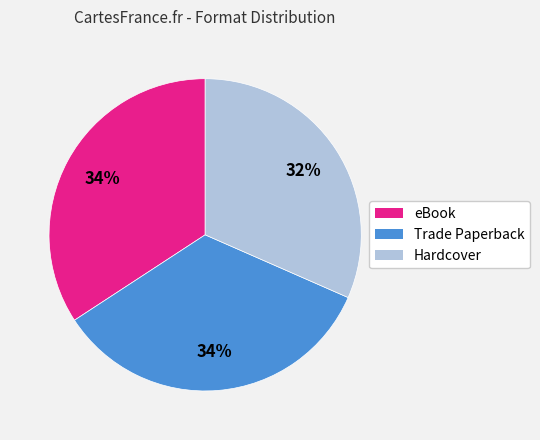

To the nearest percent, what is the combined percentage of Hardcover and eBook?

66%